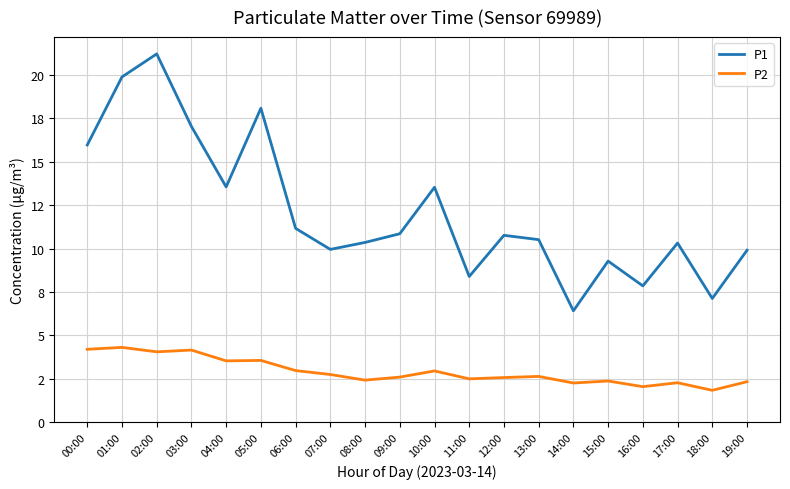

What is the smallest value displayed?

1.8